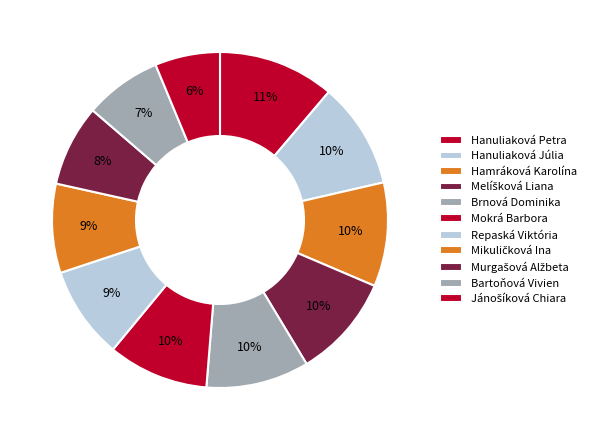

What is the ratio of the value at Repaská Viktória to the value at Jánošíková Chiara?

1.4